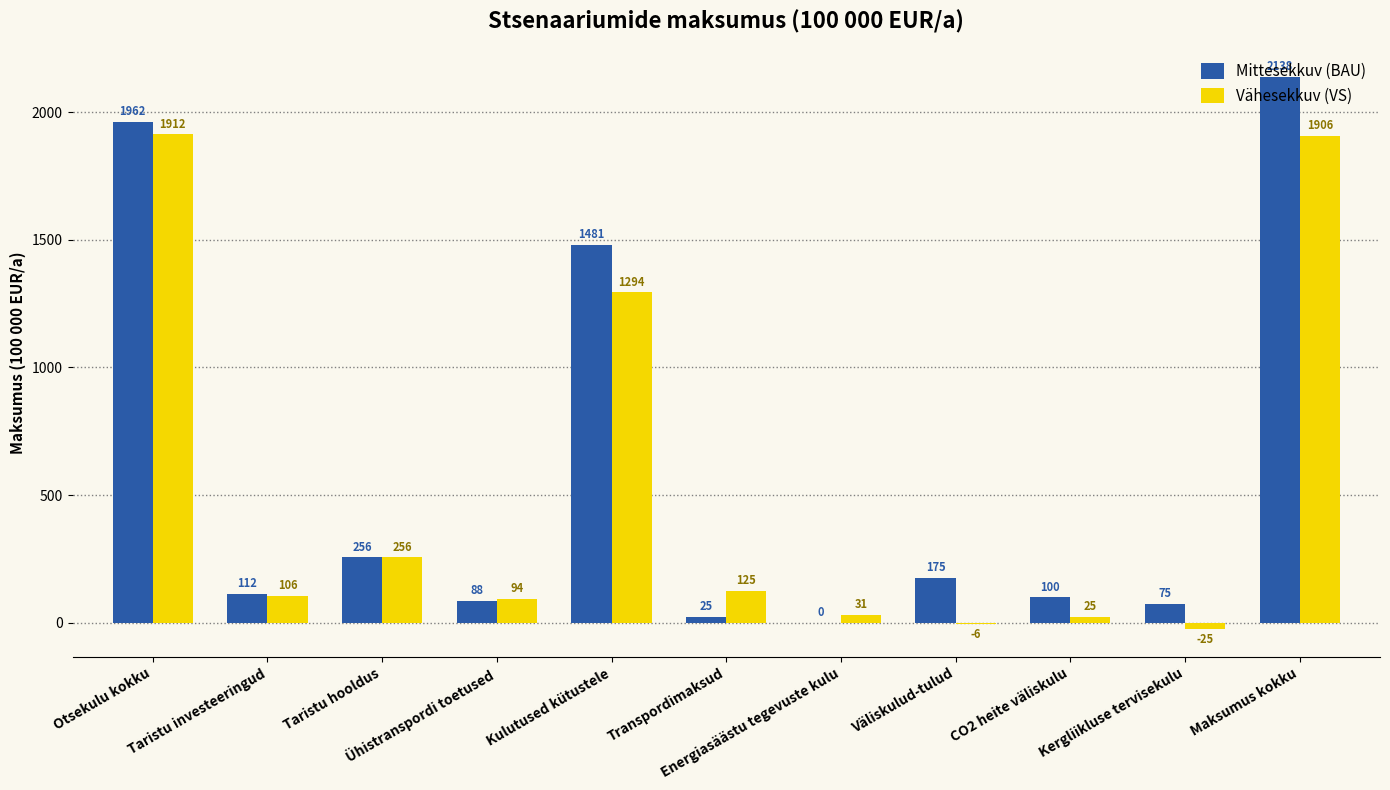

What is the greatest value displayed?

2137.5